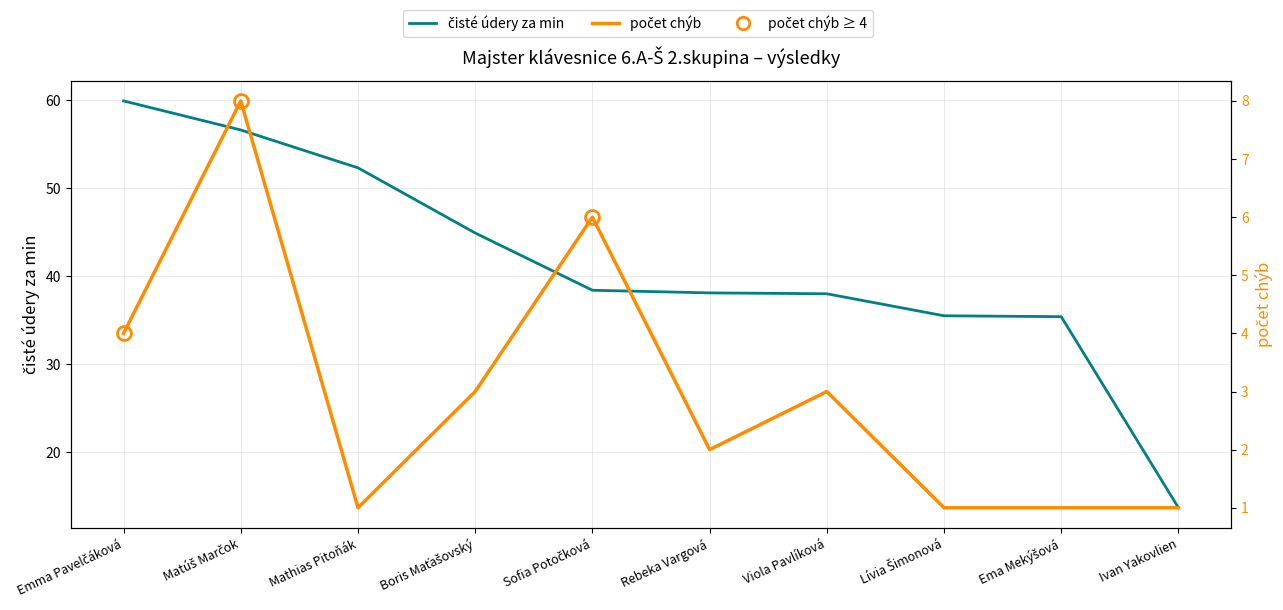

Reading left to right, extract all data points from this chart.

čisté údery za min: 59.9	56.6	52.3	44.9	38.4	38.1	38.0	35.5	35.4	13.7
počet chýb: 4.0	8.0	1.0	3.0	6.0	2.0	3.0	1.0	1.0	1.0